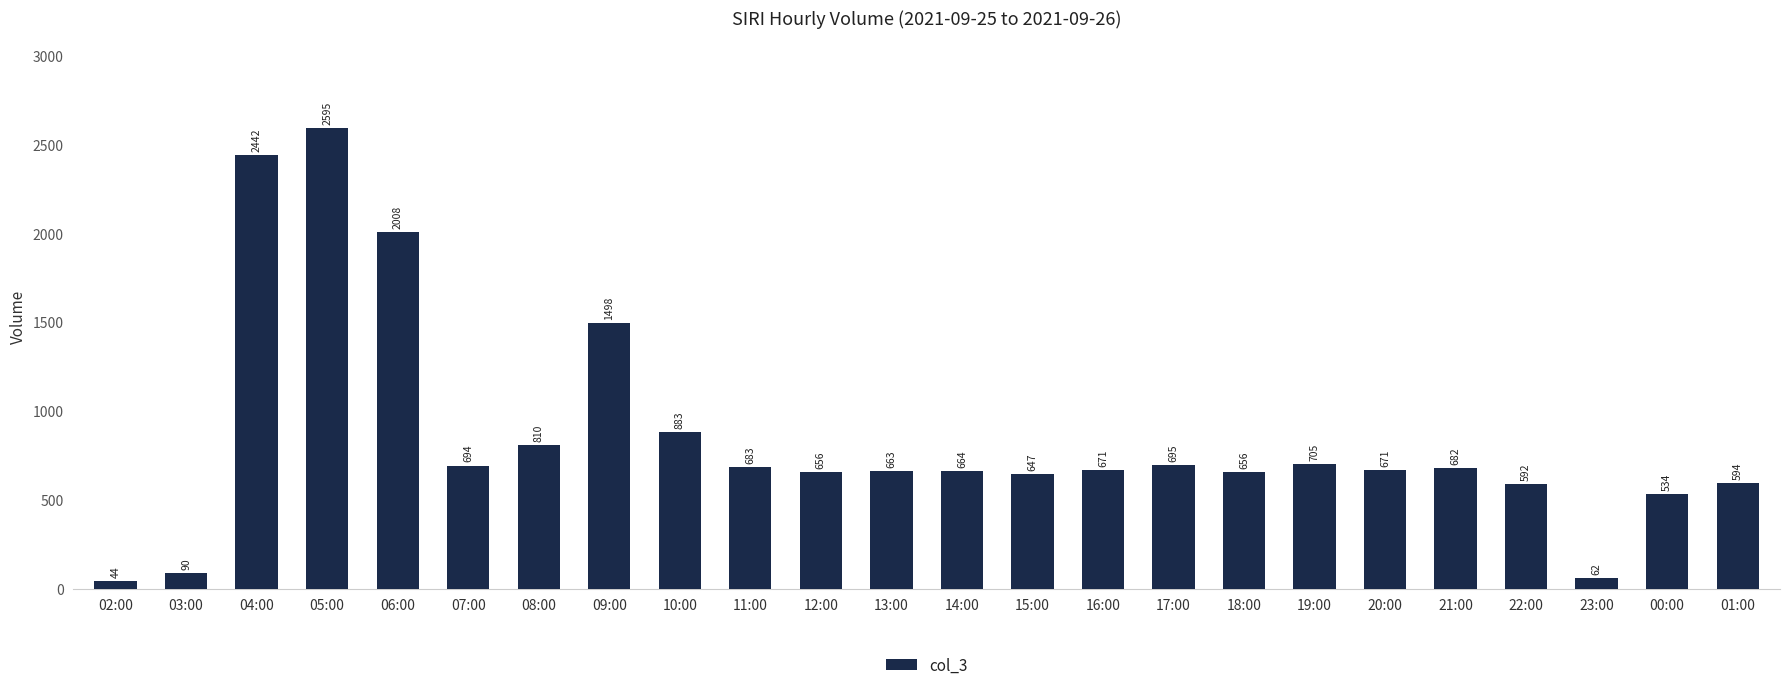

How many categories are shown in the chart?

24